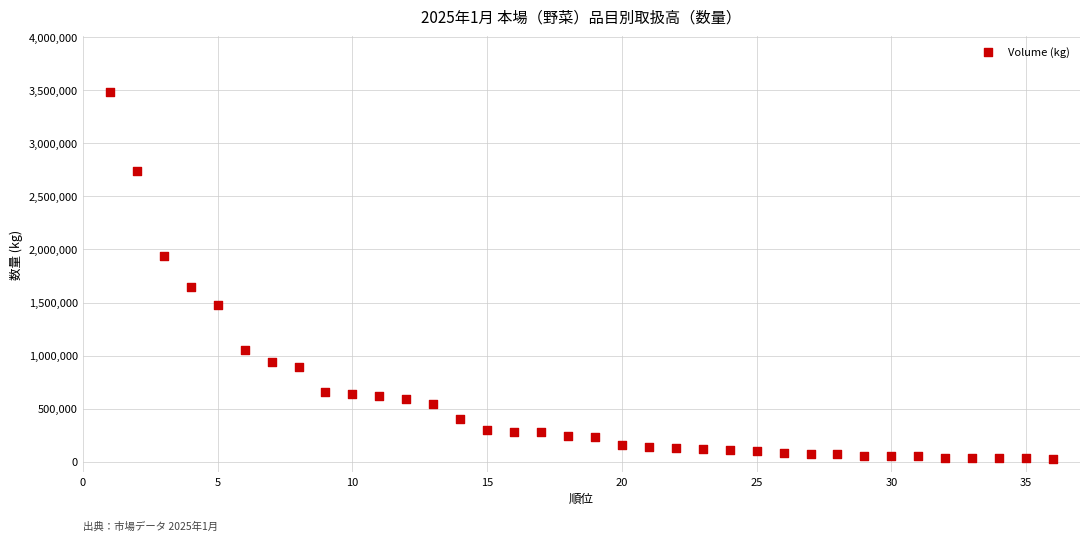

What Y value in the scatter plot is closest to 1757635?

1641968